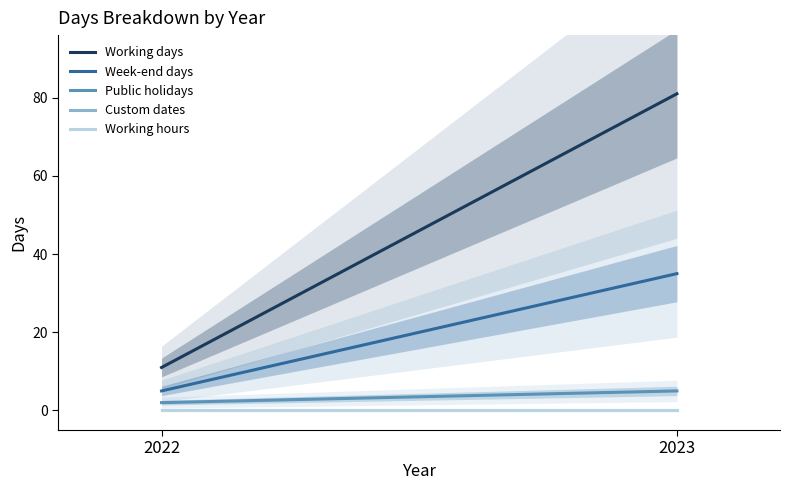

At how many categories does at least one series exceed 39?

1